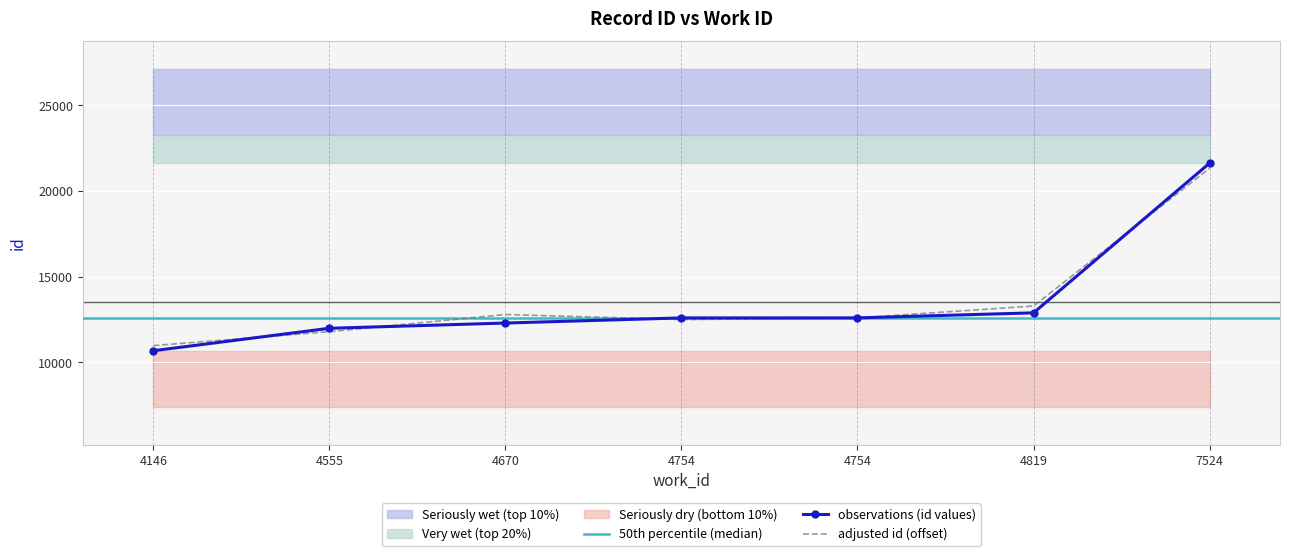

What is the value of the 6th point from the left?

12877